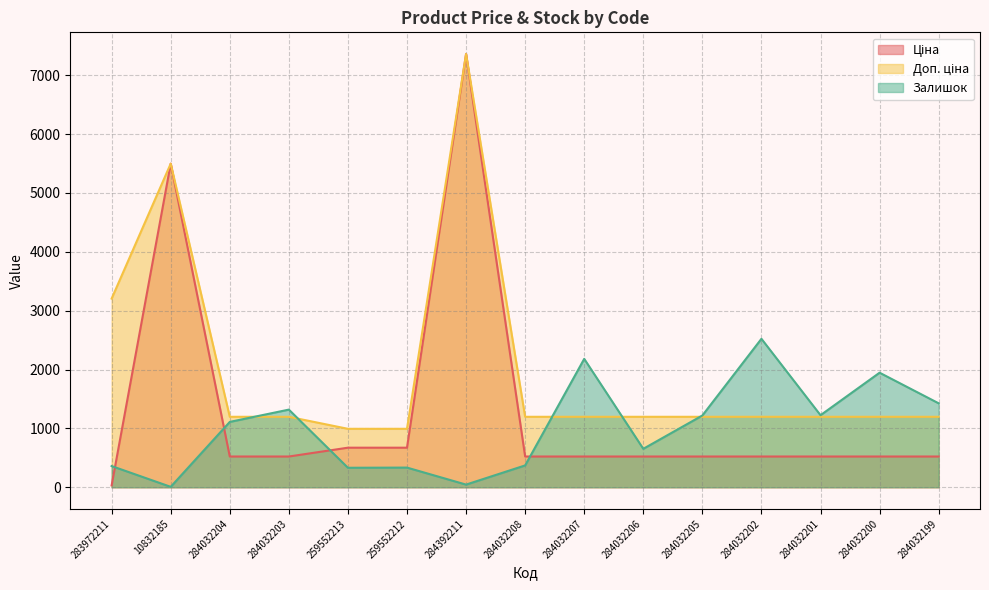

True or false: Залишок and Доп. ціна intersect in this chart.

True